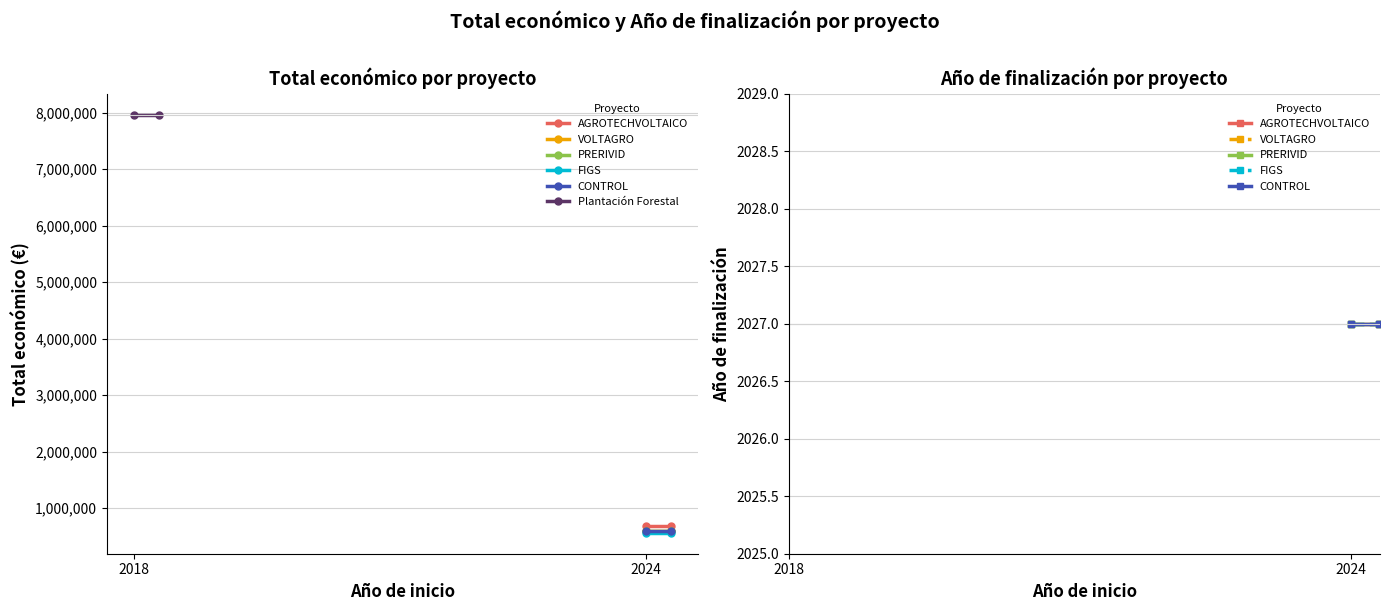

Is this an area chart (filled region under the line)?

No